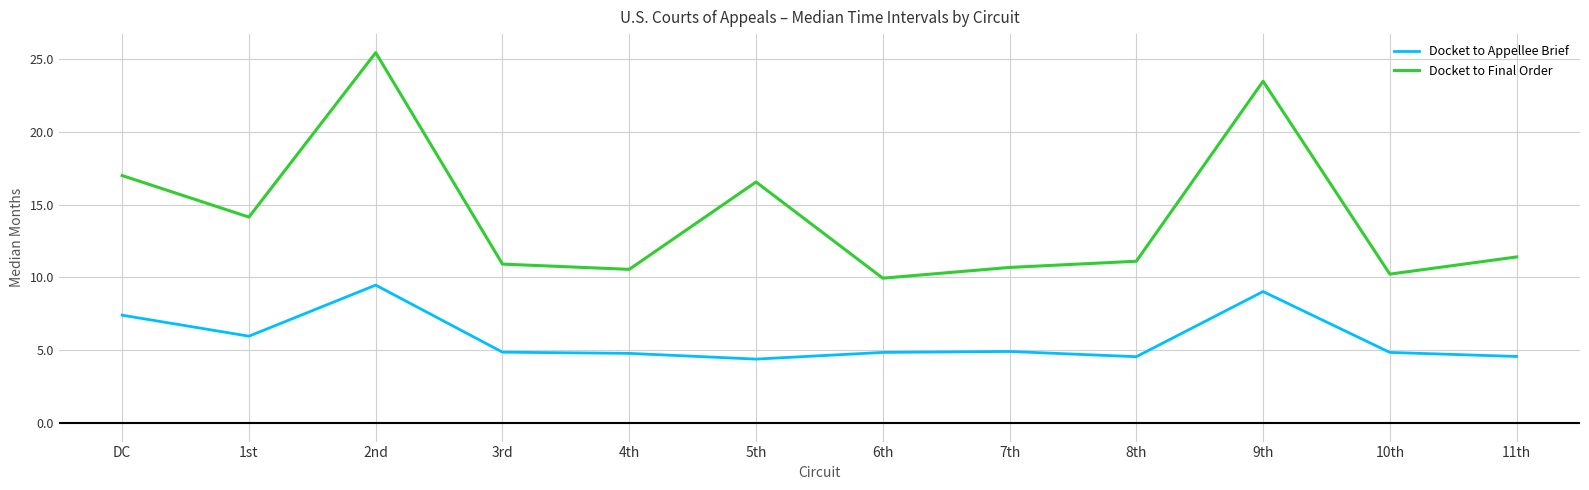

True or false: Docket to Appellee Brief and Docket to Final Order intersect in this chart.

False